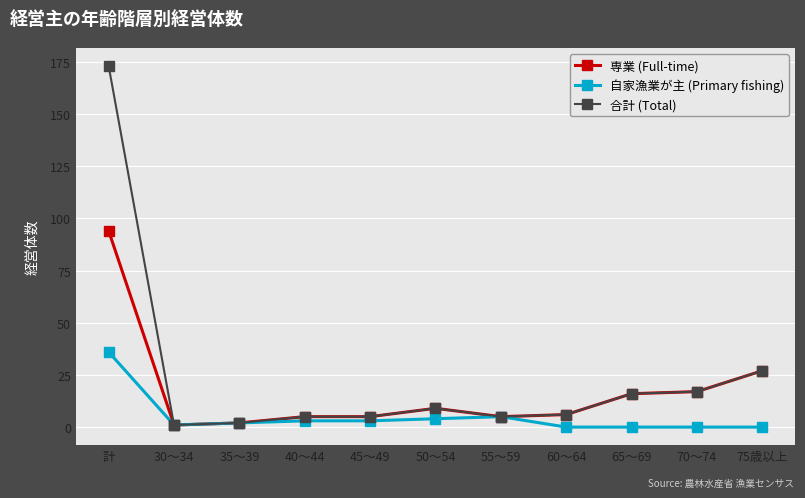

Rank the series by their maximum value, from lowest to highest.

自家漁業が主 (Primary fishing), 専業 (Full-time), 合計 (Total)